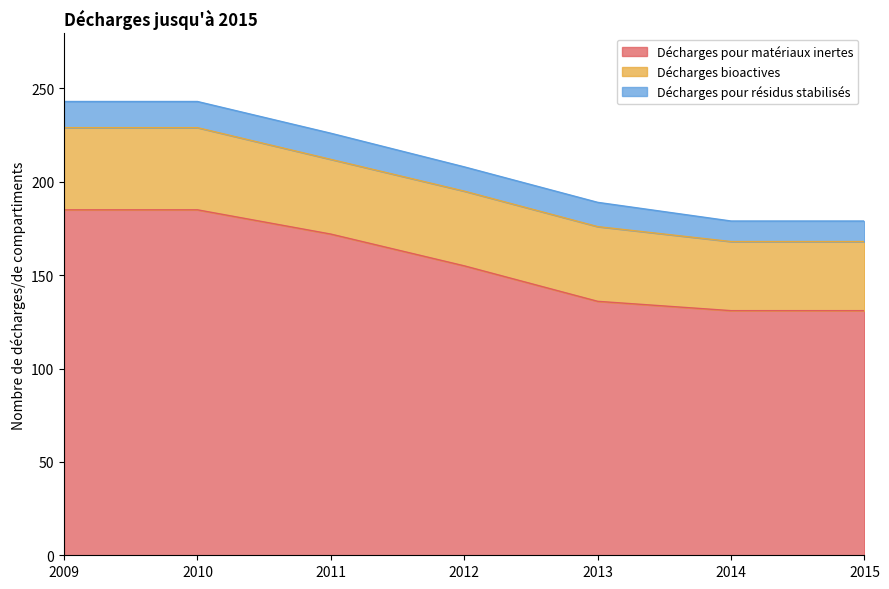

Which category has the lowest value across all series?

2014